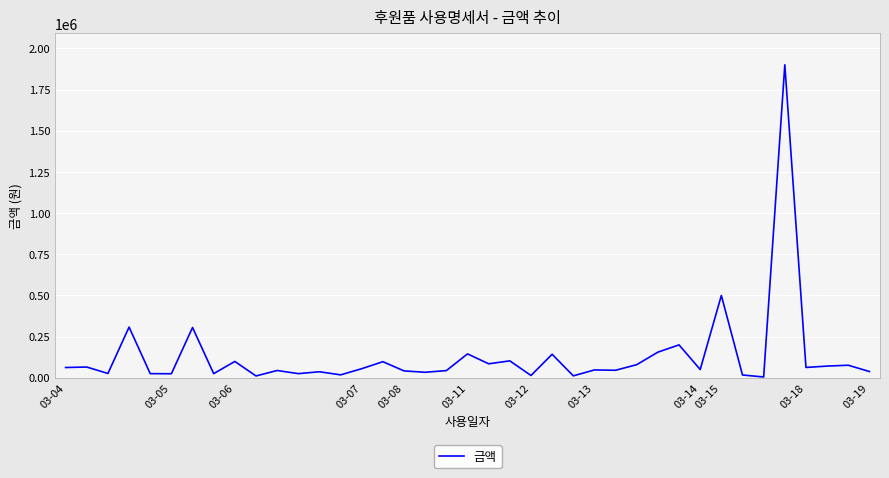

What is the difference between the maximum and minimum values?

1894800